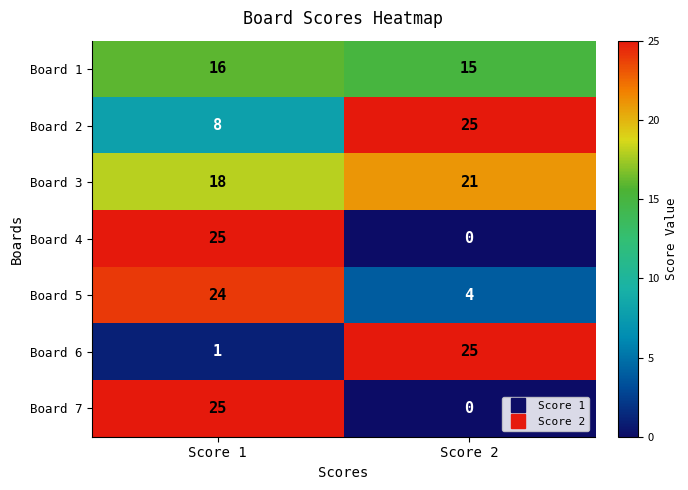

How many values in the Board 6 series are below 25?

1